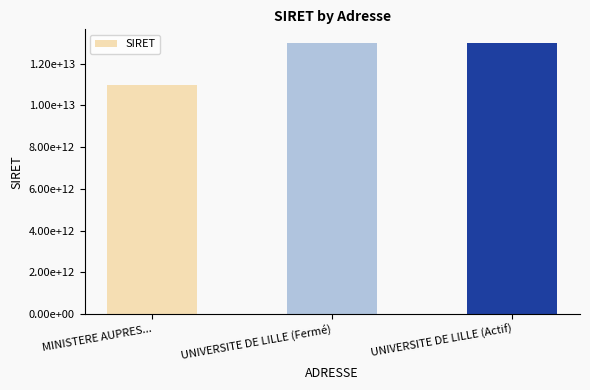

Does the chart contain any negative values?

No